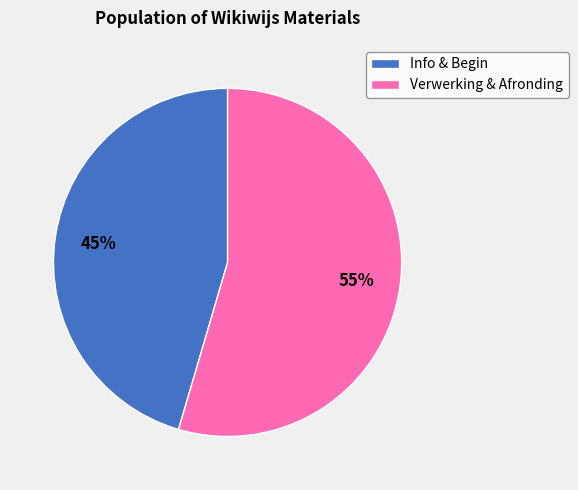

Rank the categories by value from lowest to highest.

Info & Begin, Verwerking & Afronding